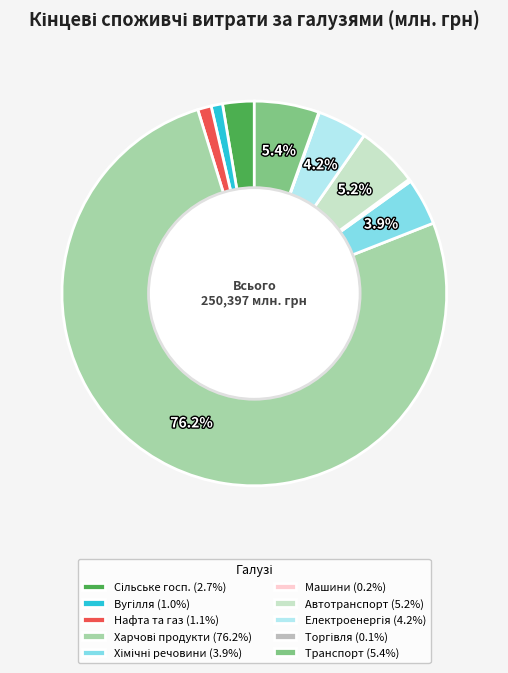

Does Нафта та газ (1.1%) represent more than half of the total?

No